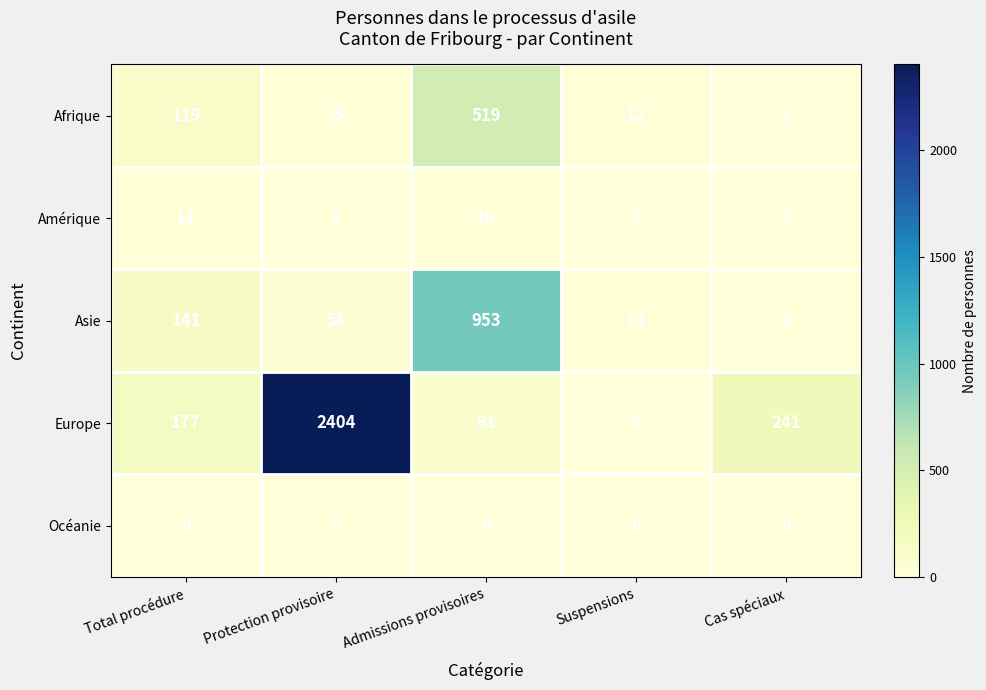

Reading left to right, what are all the values shown in this chart?

Afrique: Total procédure=119	Protection provisoire=15	Admissions provisoires=519	Suspensions=12	Cas spéciaux=1
Amérique: Total procédure=11	Protection provisoire=1	Admissions provisoires=16	Suspensions=0	Cas spéciaux=0
Asie: Total procédure=141	Protection provisoire=54	Admissions provisoires=953	Suspensions=14	Cas spéciaux=2
Europe: Total procédure=177	Protection provisoire=2404	Admissions provisoires=91	Suspensions=5	Cas spéciaux=241
Océanie: Total procédure=0	Protection provisoire=0	Admissions provisoires=0	Suspensions=0	Cas spéciaux=0